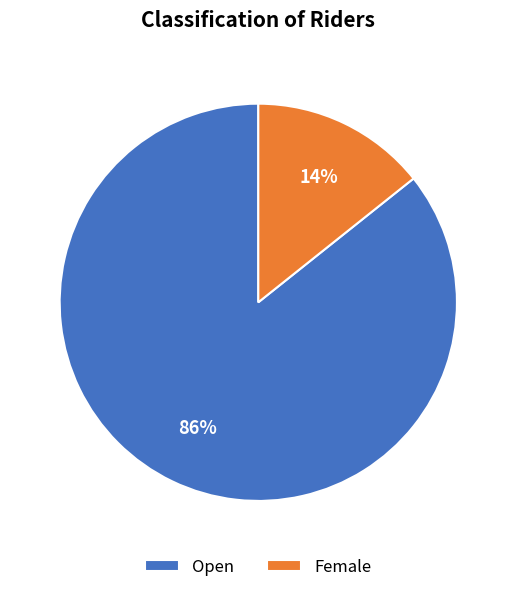

Is it true that Female is 23% of the pie?

False